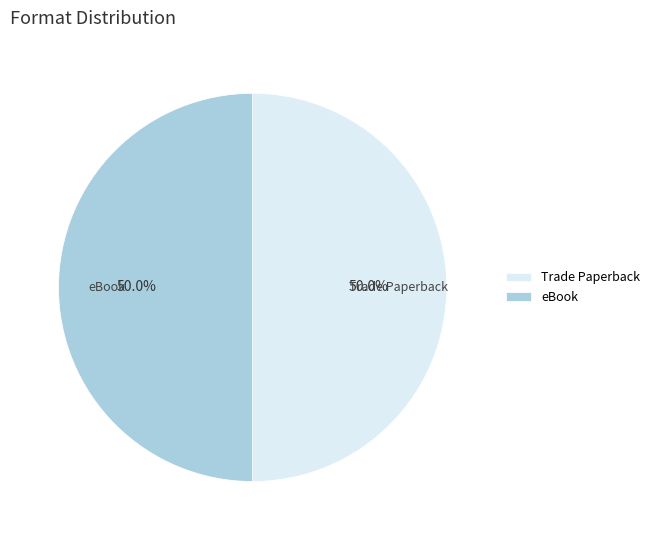

Approximately how many times larger is the value at Trade Paperback compared to eBook?

1.0